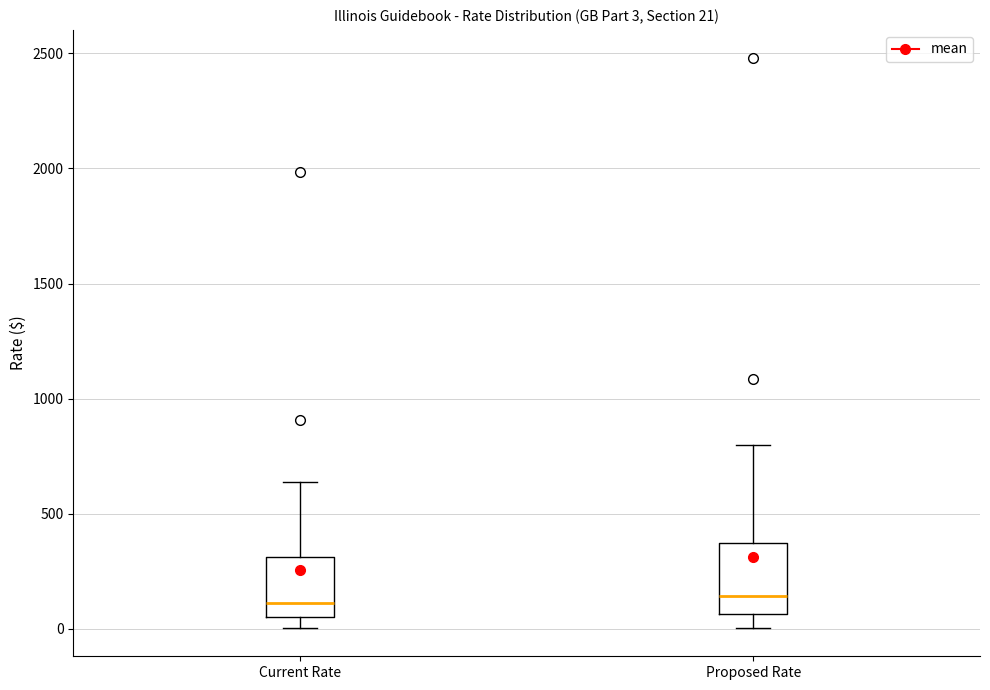

Comparing the boxes themselves (not the whiskers), which one is the tallest?

Proposed Rate